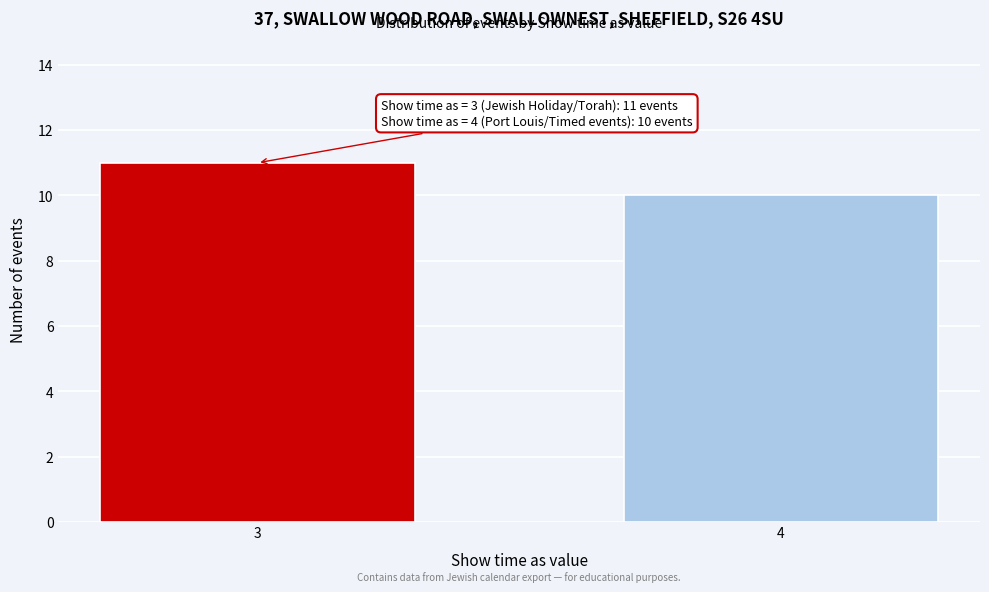

Reading left to right, extract all data points from this chart.

3=11	4=10